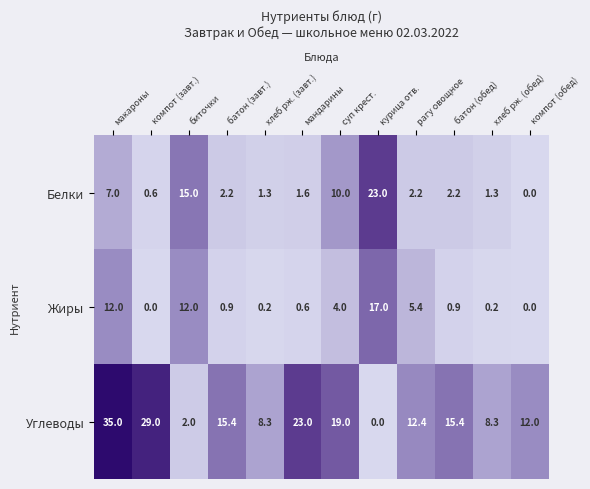

Which series has the largest range (max minus min)?

Углеводы